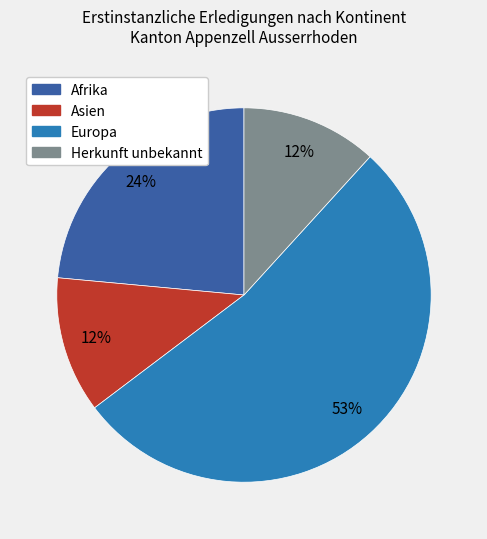

To the nearest percent, what portion does Afrika represent?

24%